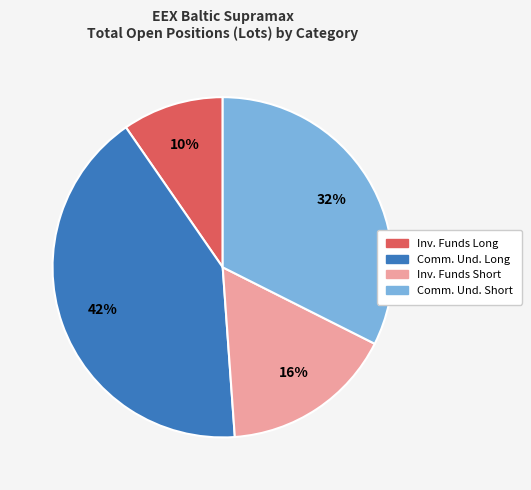

Does Inv. Funds Long account for over 50% of the chart?

No